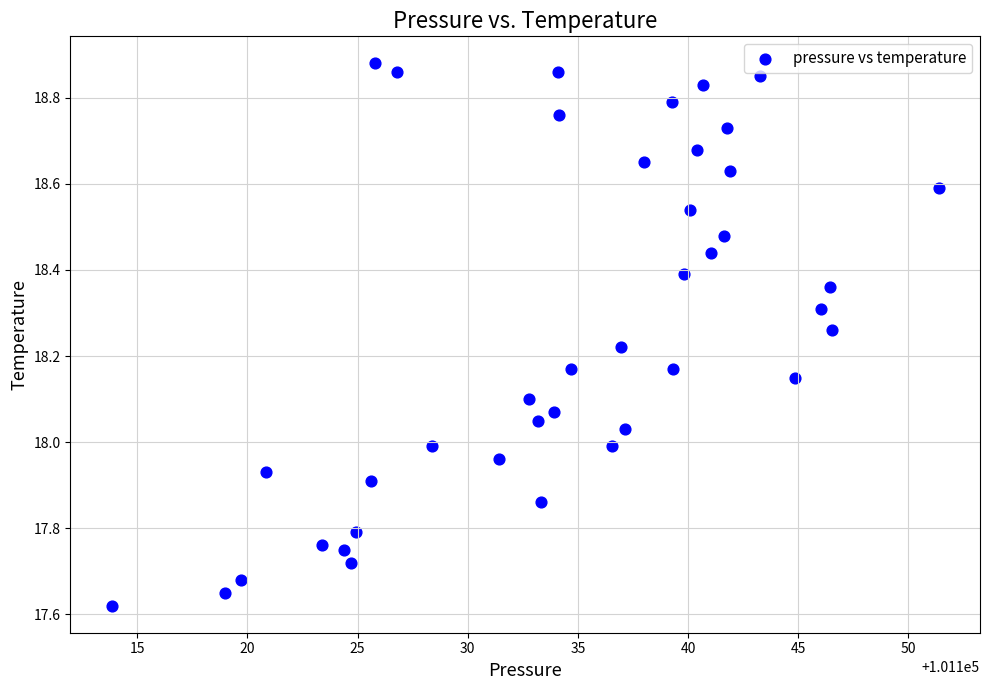

What is the range of X values (max minus min)?

37.5